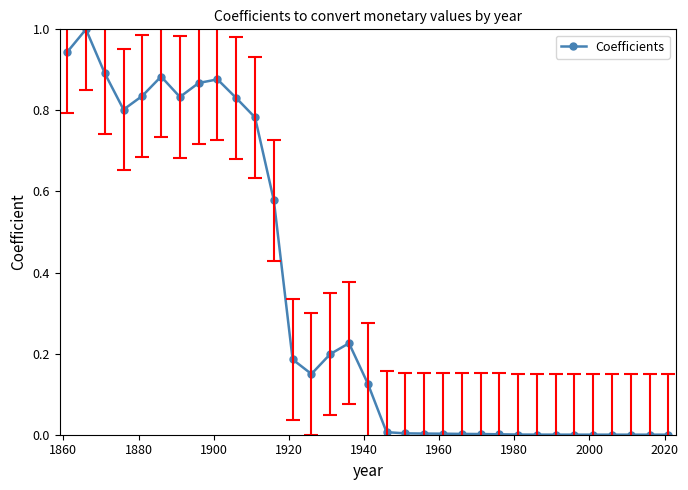

True or false: the data has more than 2 interior local peaks.

True